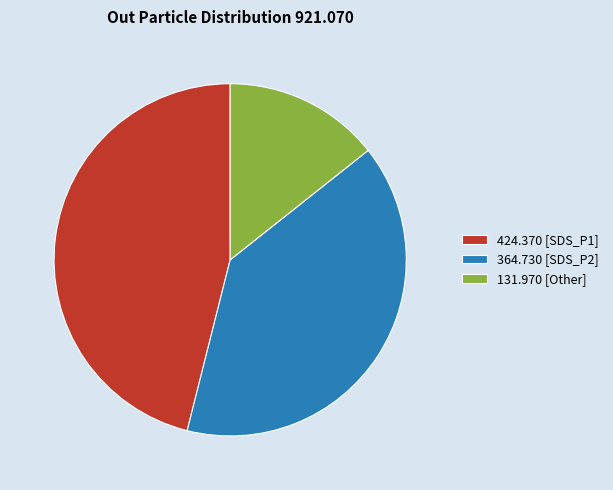

Which slice is the smallest?

131.970 [Other]